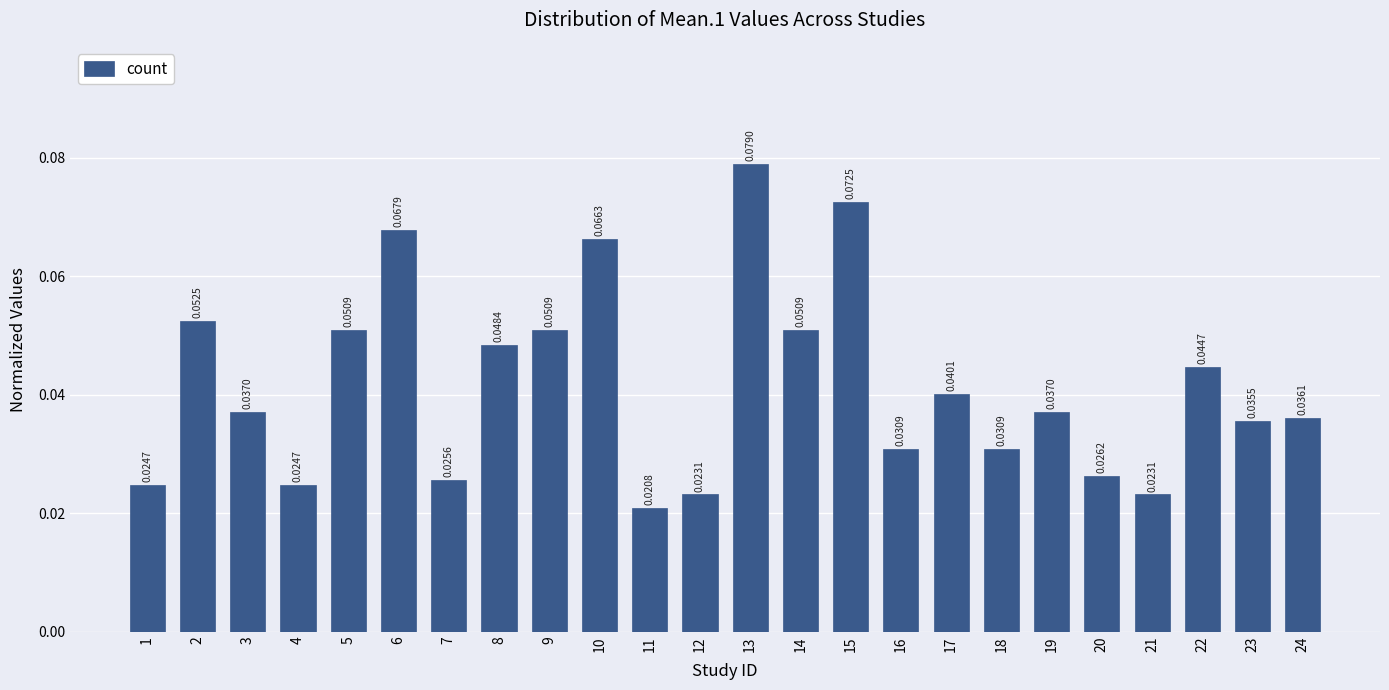

Which has a higher value, 20 or 17?

17